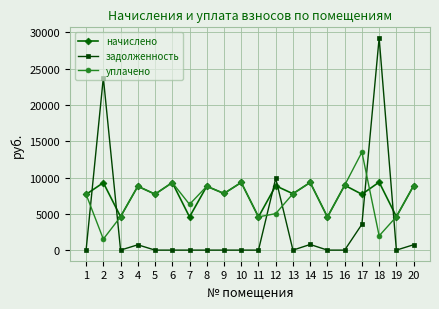

The задолженность series shows 17438.9 at 1. True or false?

False